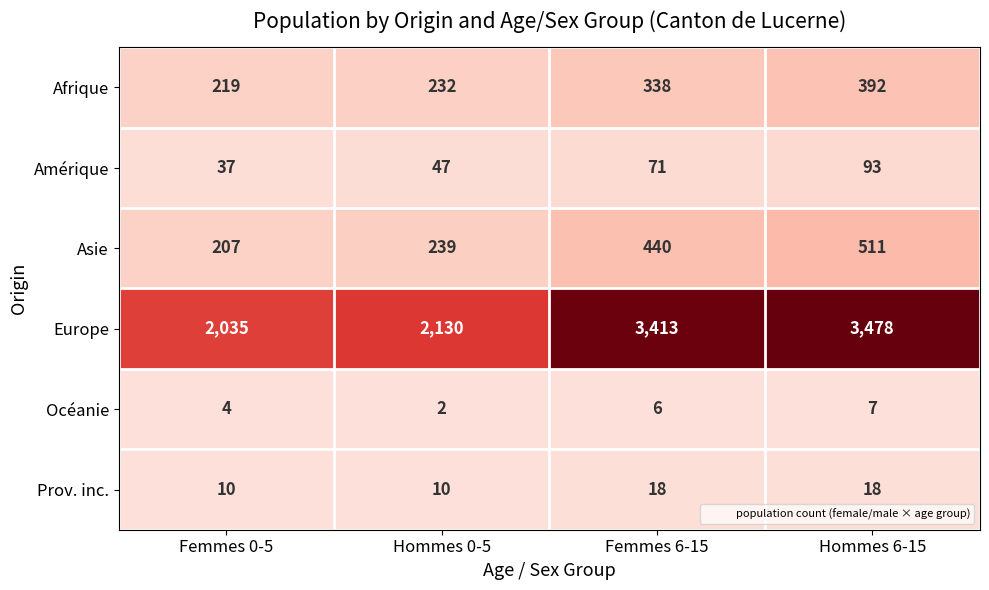

True or false: Asie has a value of 207 at Femmes 0-5.

True